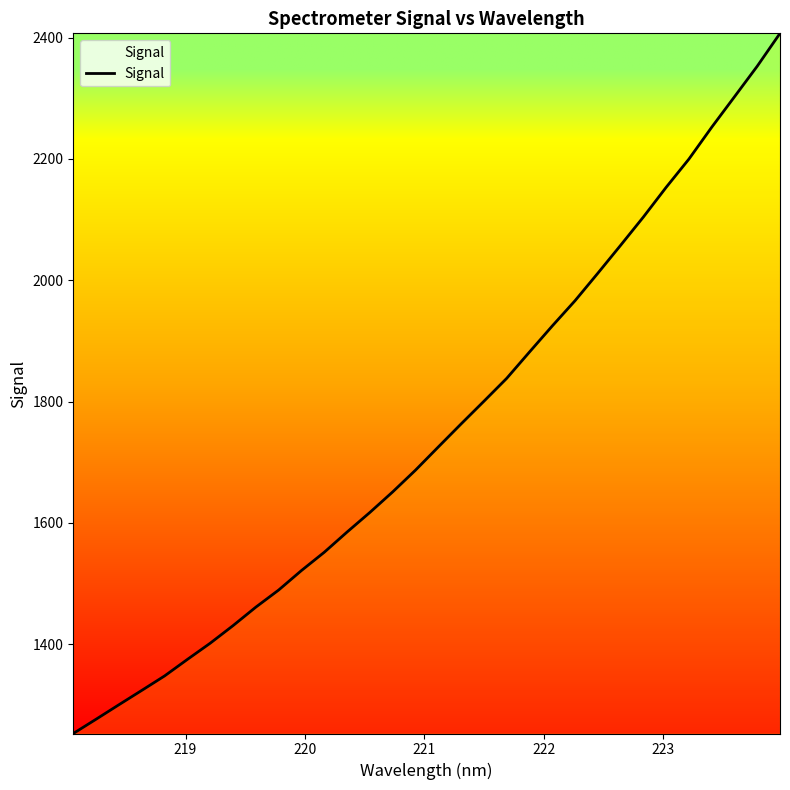

What is the minimum value shown in the chart?

1253.0